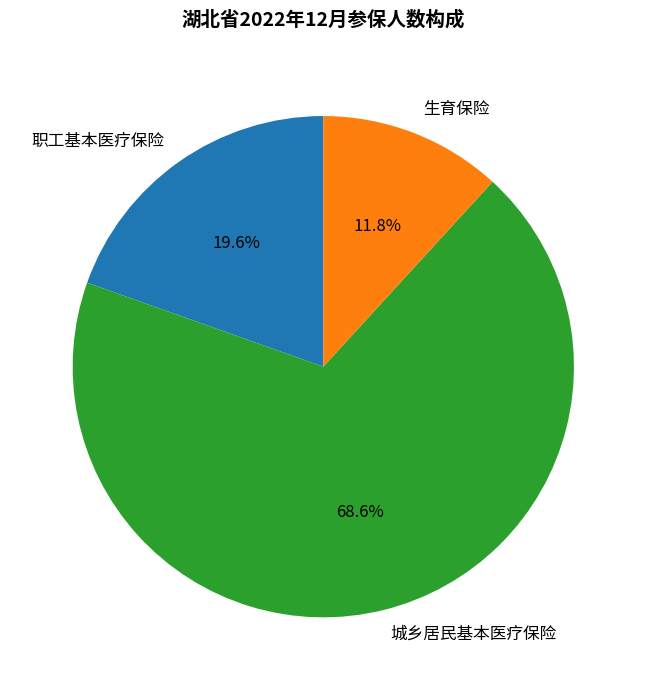

Which has a higher value, 生育保险 or 城乡居民基本医疗保险?

城乡居民基本医疗保险